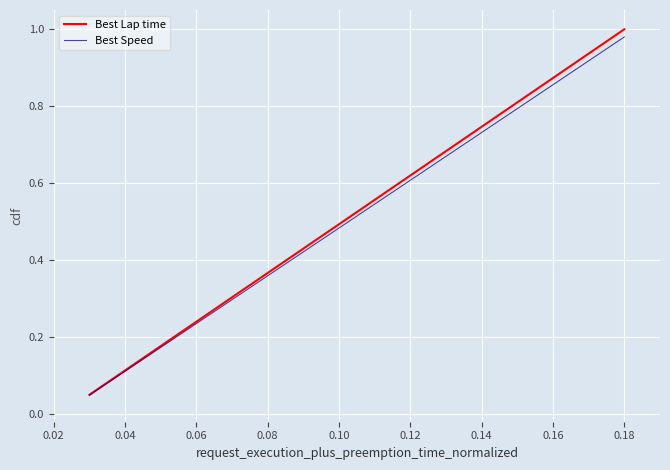

Which series has the widest spread of values?

Best Lap time